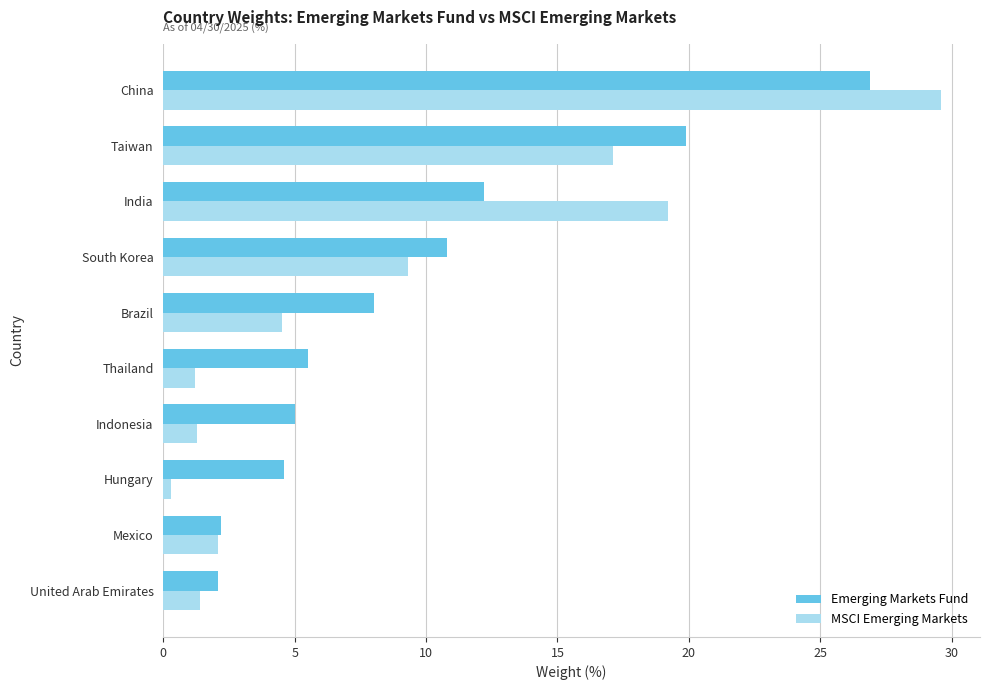

List the series in order of their overall mean, lowest first.

MSCI Emerging Markets, Emerging Markets Fund